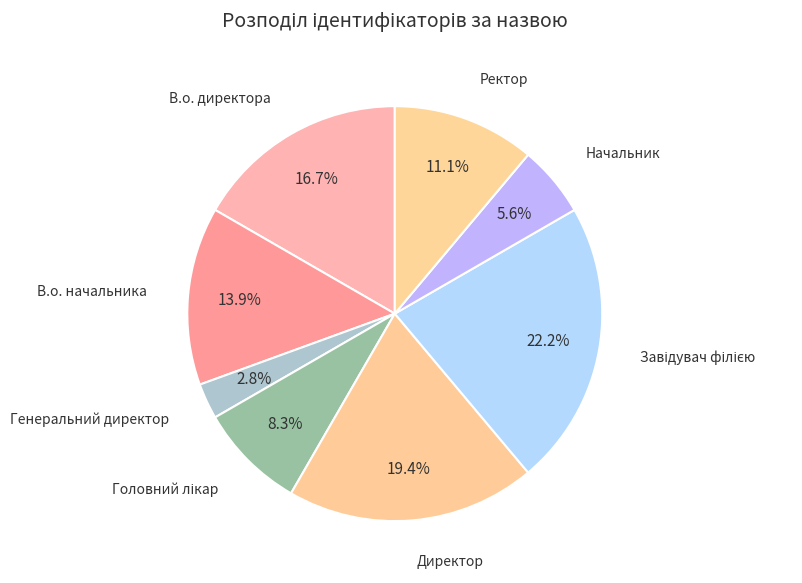

True or false: Ректор accounts for 21% of the total.

False